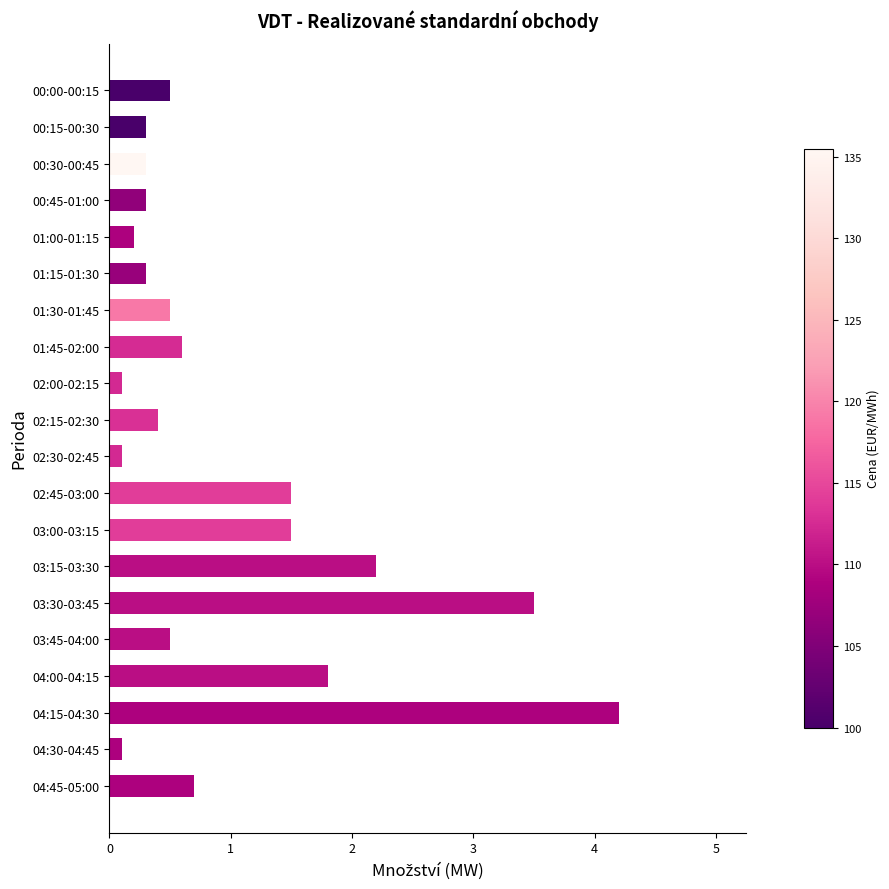

Between 01:45-02:00 and 01:00-01:15, which is larger?

01:45-02:00